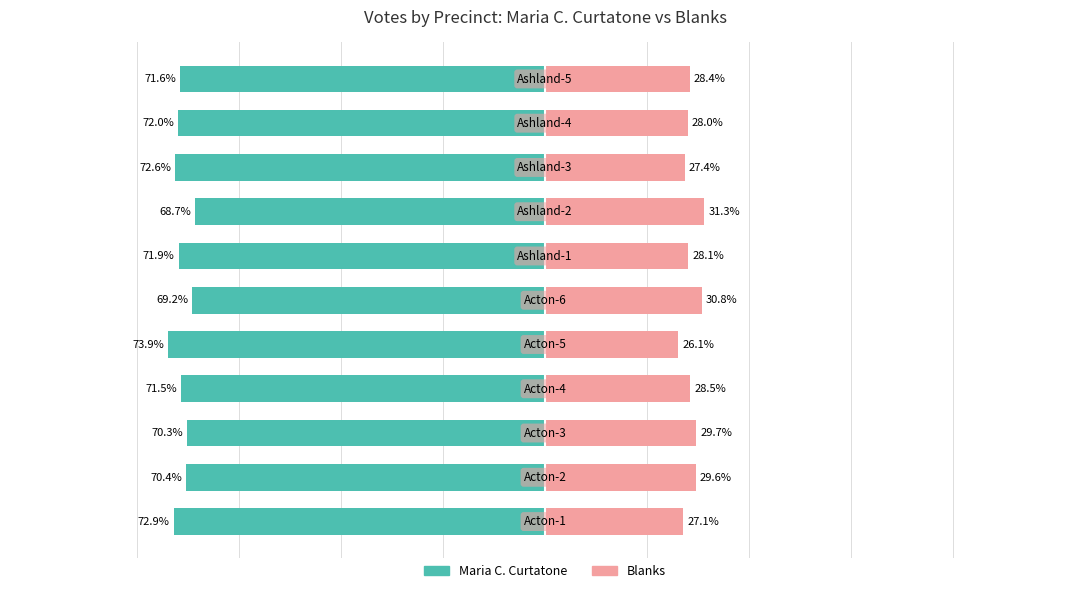

Rank the categories by Blanks value from highest to lowest.

7, 5, 2, 1, 3, 10, 6, 9, 8, 0, 4